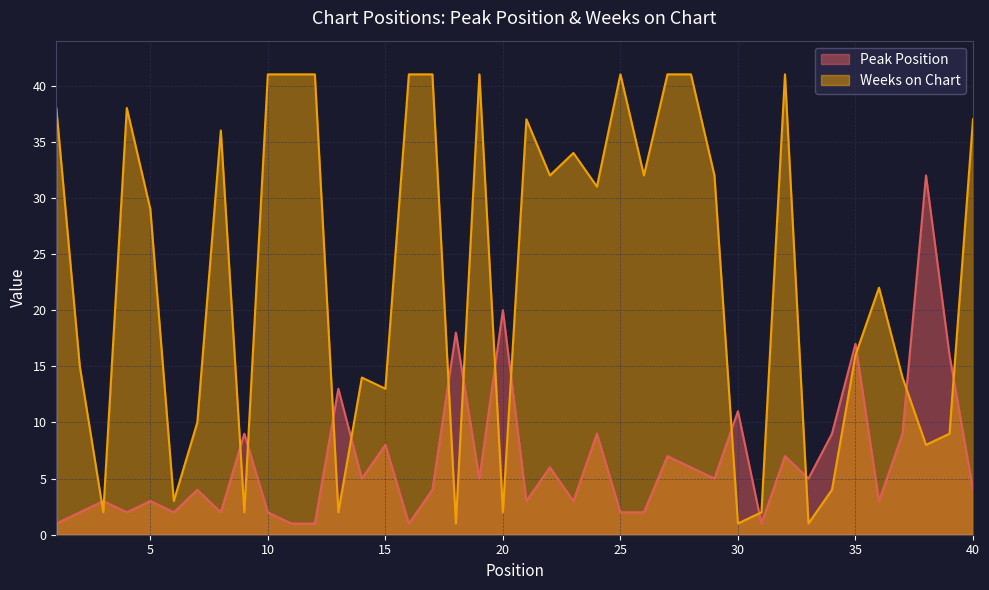

How many lines are shown in the chart?

2